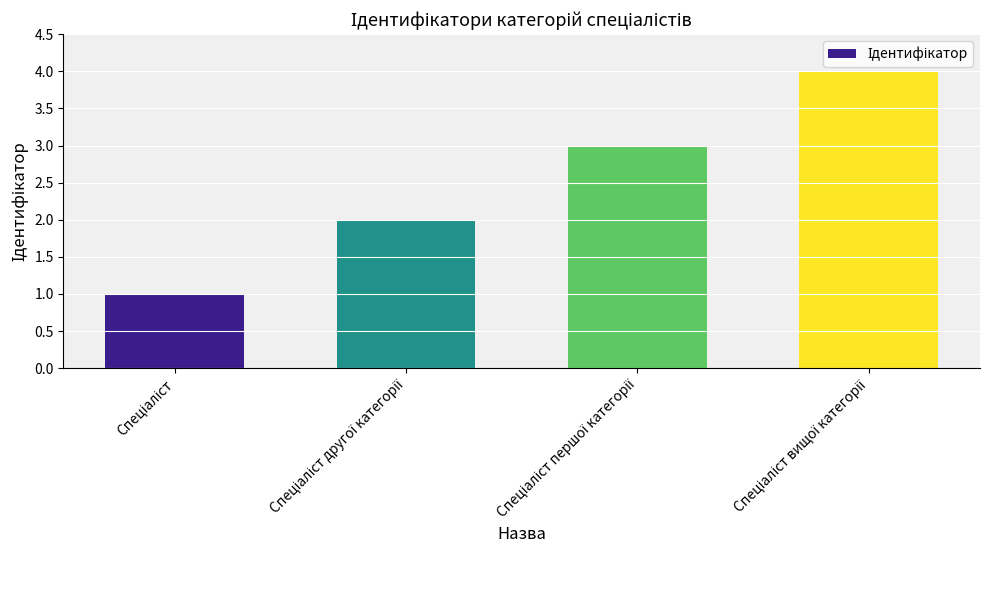

Count the number of categories in the chart.

4